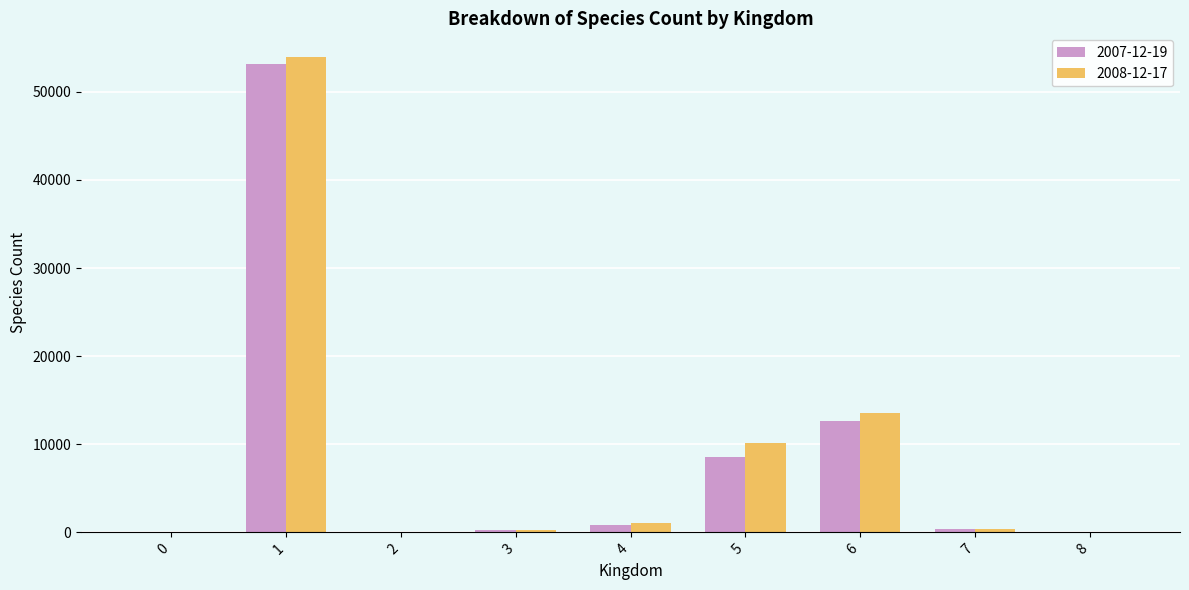

Does the chart contain stacked bars?

No